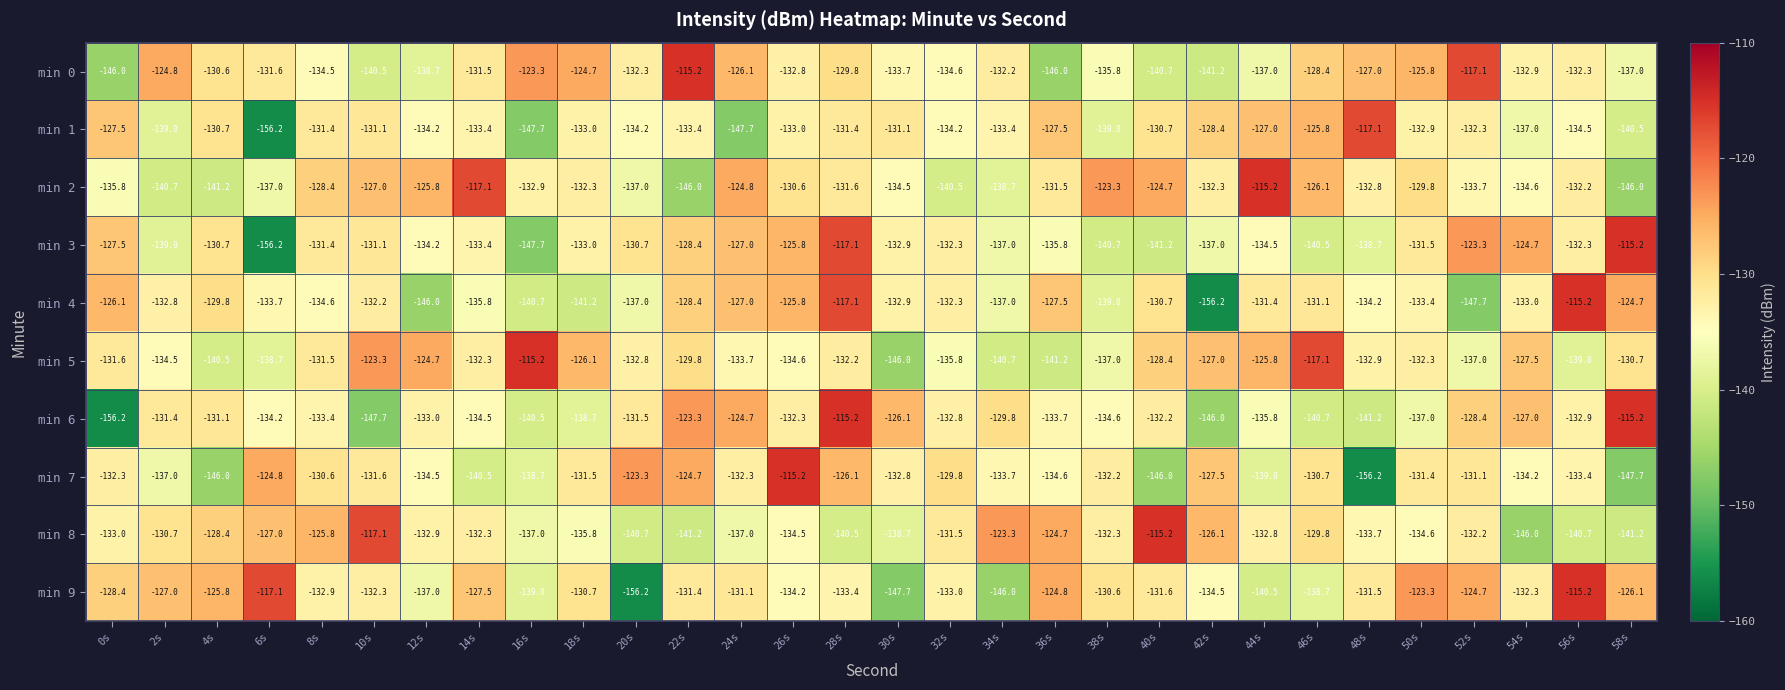

Where does the min 3 series first go above -132?

0s